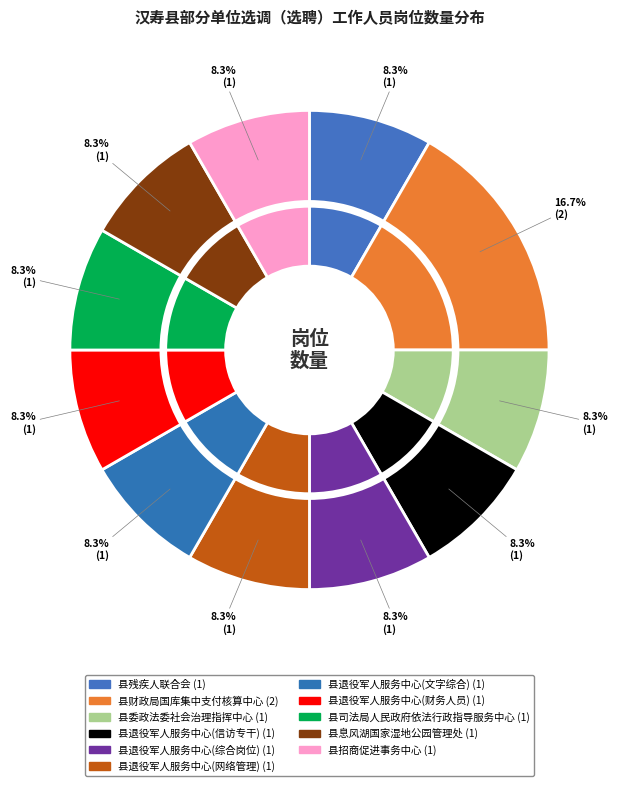

What is the smallest slice in the pie chart?

县残疾人联合会